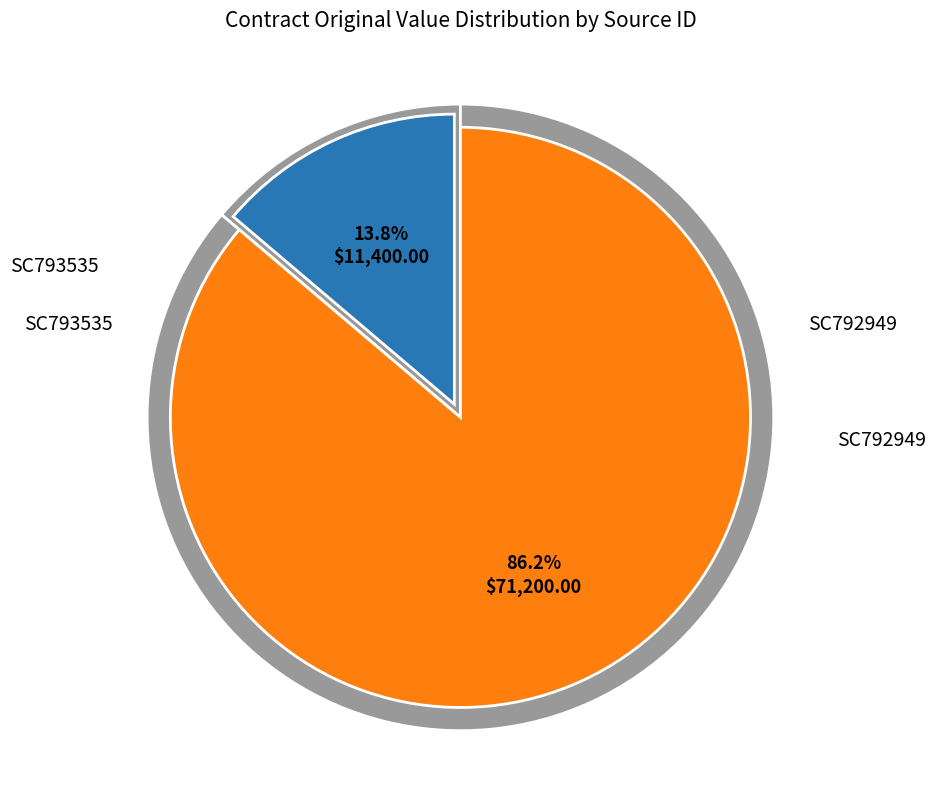

What portion of the pie excludes SC793535?

86.2%